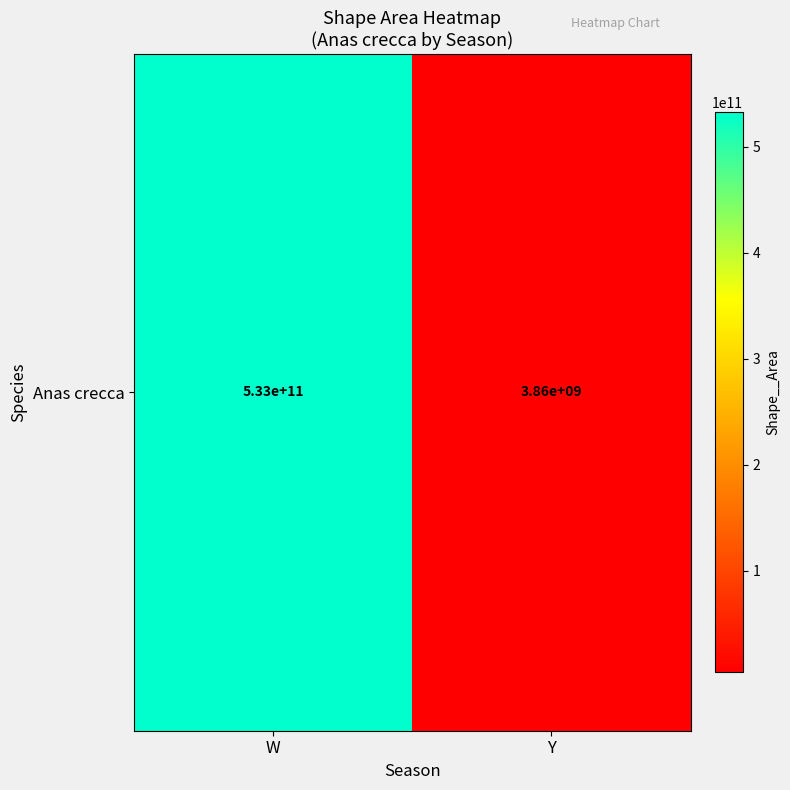

The value at Y is 1065852734.0. True or false?

False